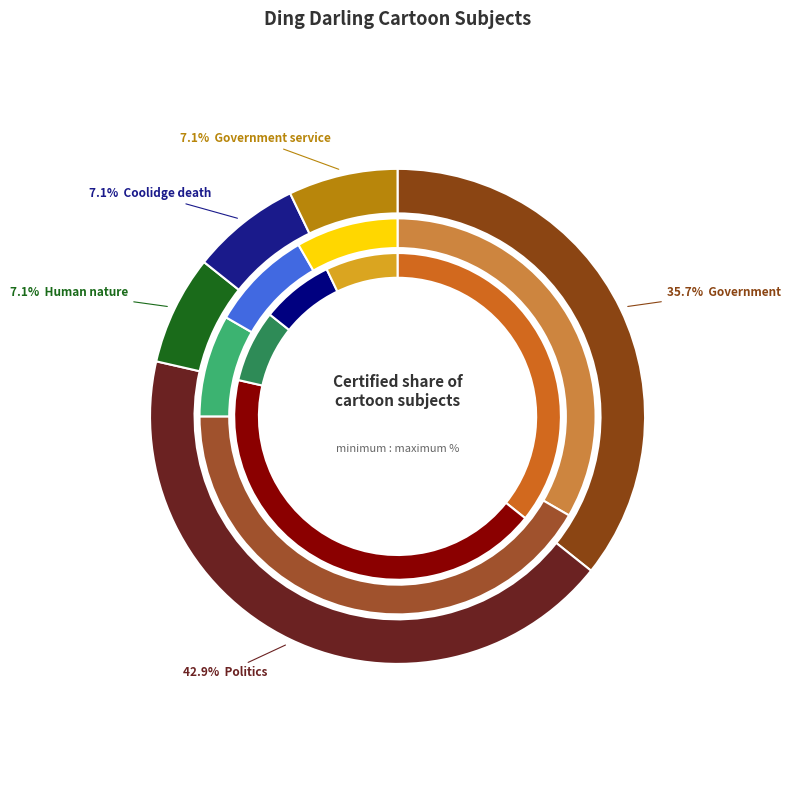

Does Coolidge death represent more than half of the total?

No